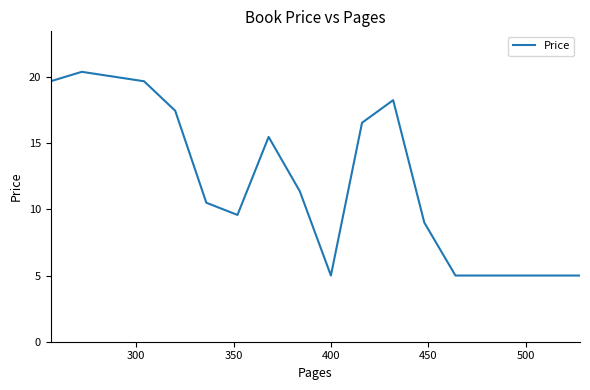

What is the greatest value displayed?

20.4